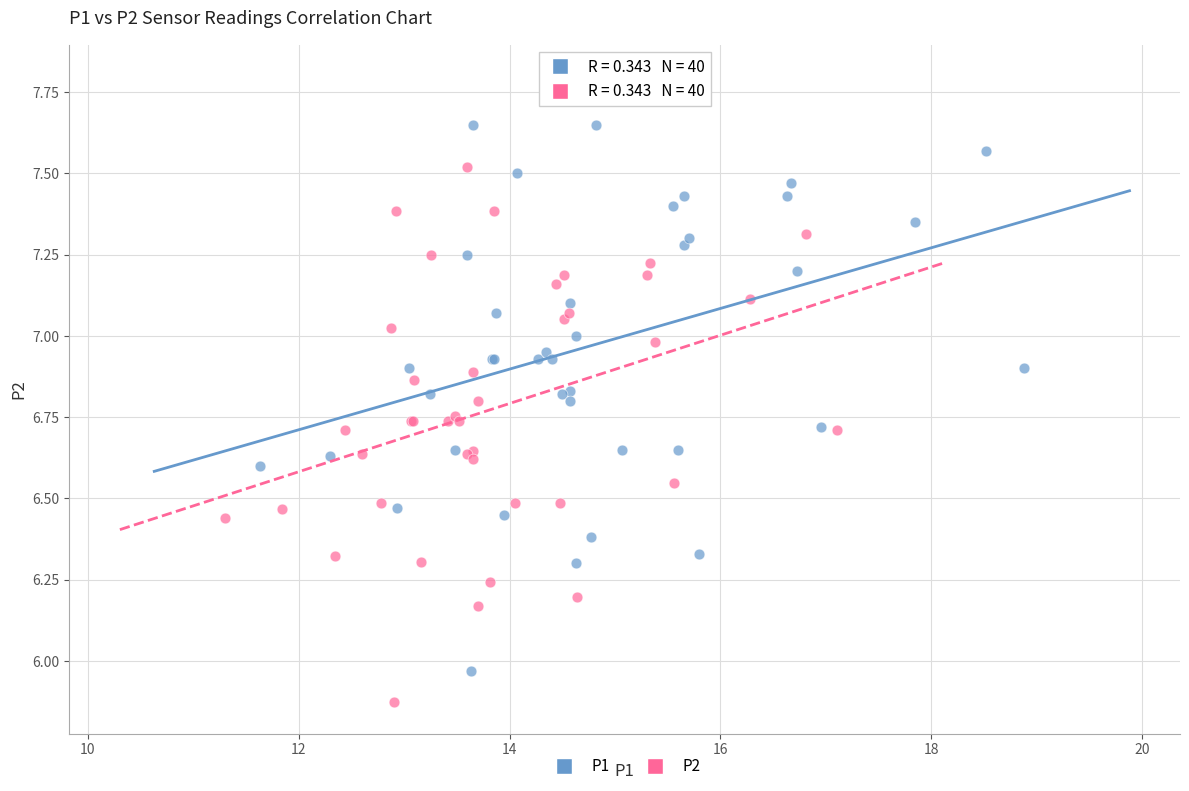

Which series has the largest Y range (max minus min)?

P1